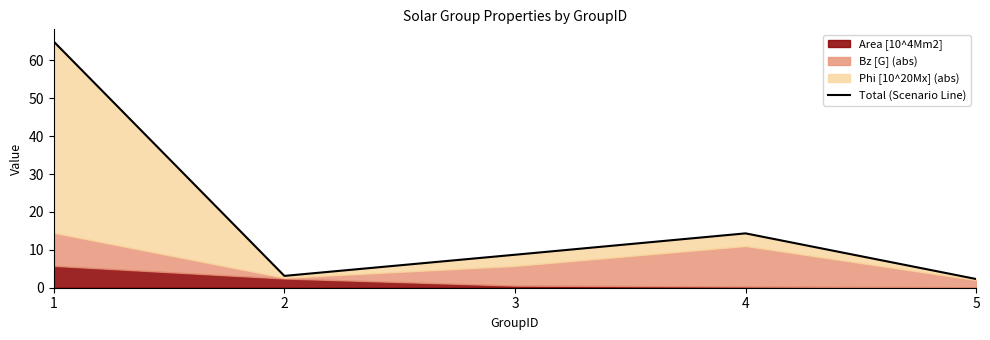

What is the sum of the values at 2 and 1?

68.0